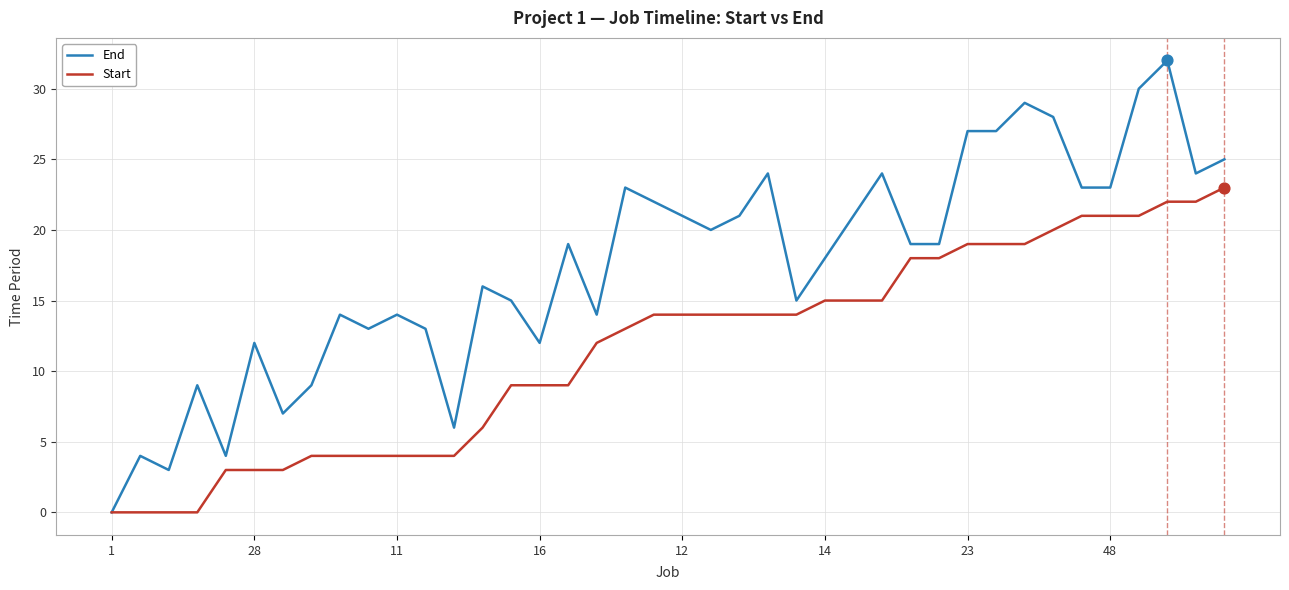

Which series has the largest total across all categories?

End